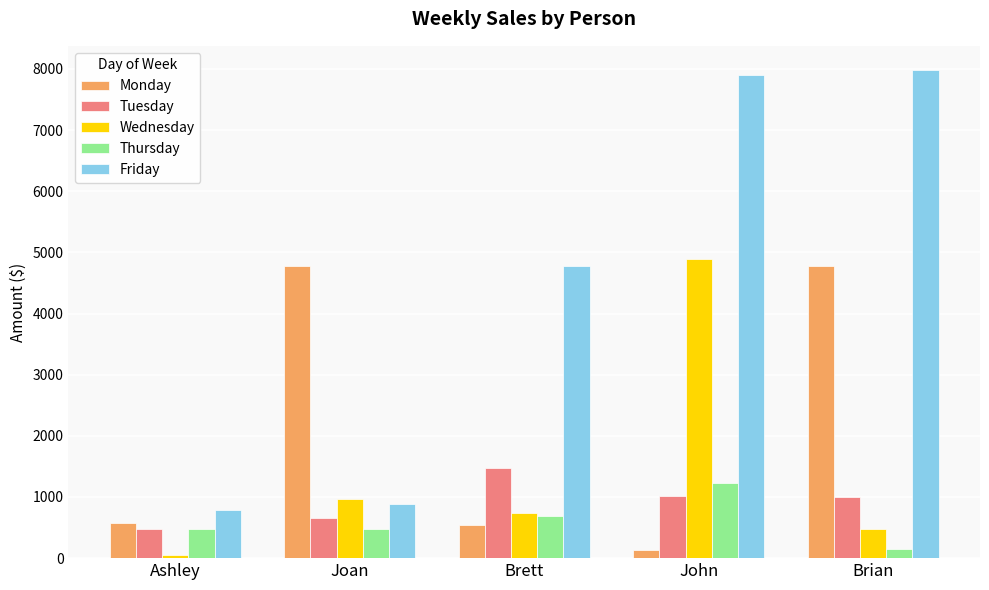

At which label does Friday reach its peak?

Brian